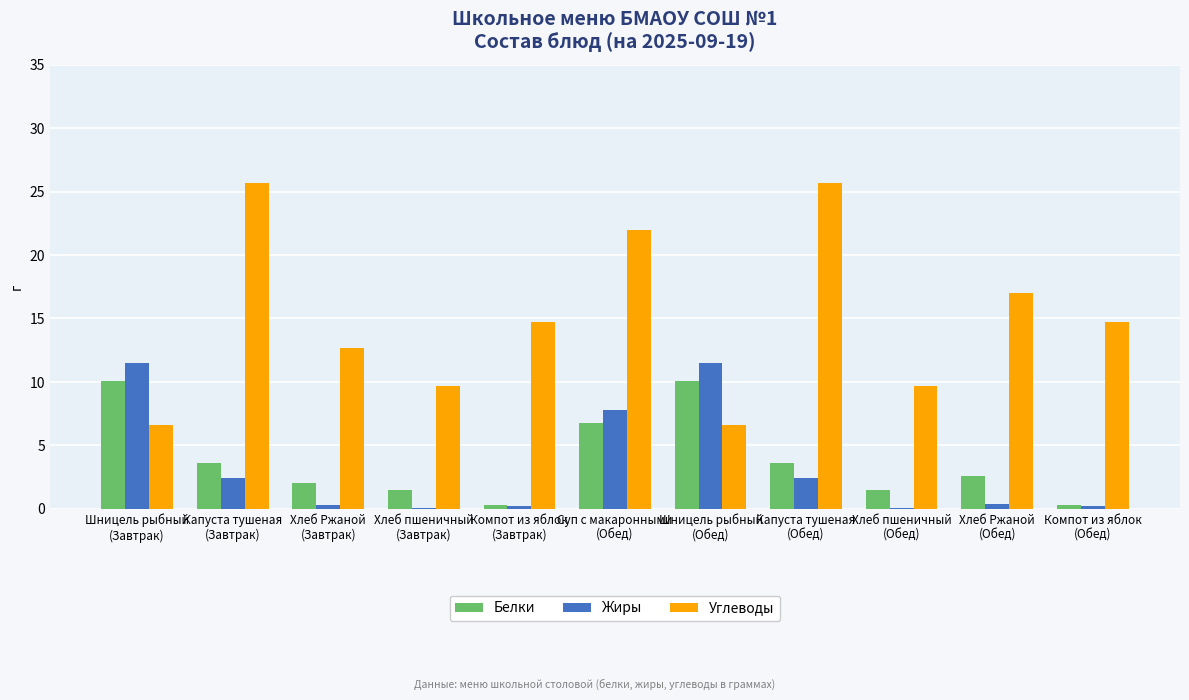

What is the greatest value displayed?

25.7